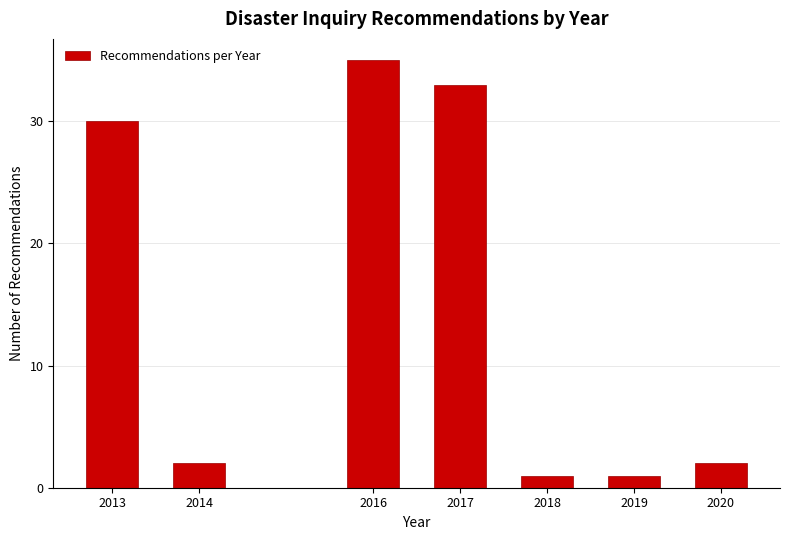

Reading left to right, list all the values displayed in this chart.

2013=30	2014=2	2016=35	2017=33	2018=1	2019=1	2020=2